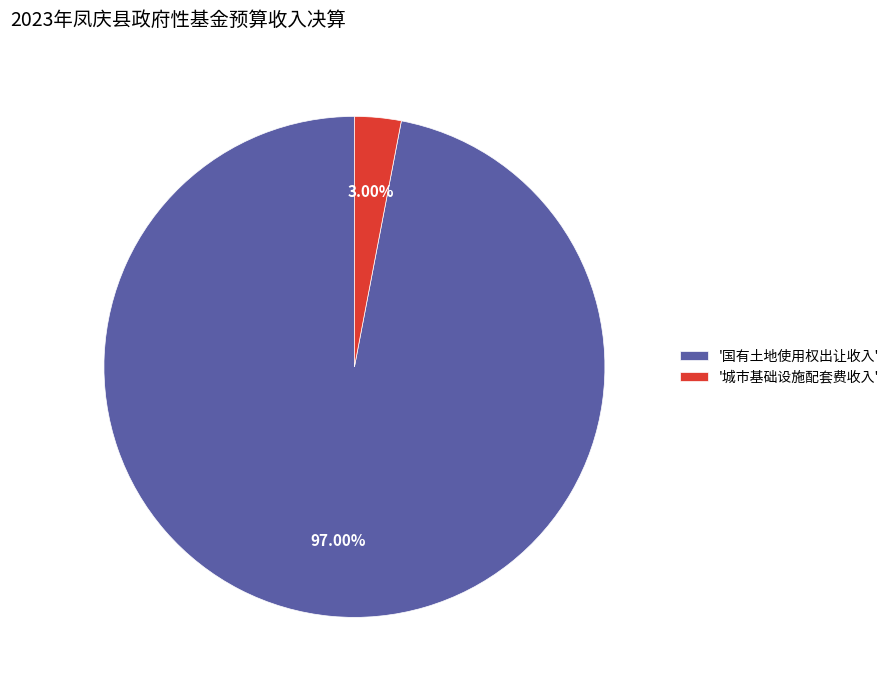

Which category accounts for the majority?

'国有土地使用权出让收入'